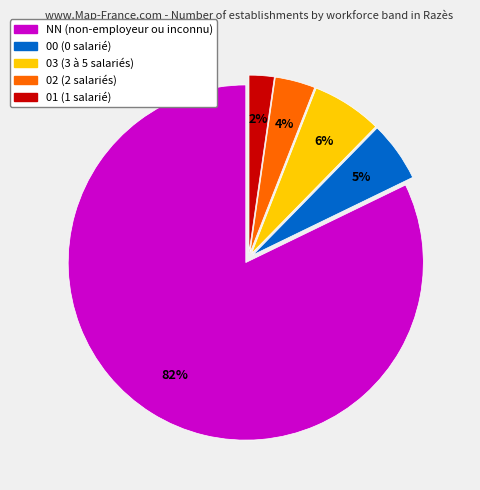

To the nearest percent, what is the average slice percentage?

20%